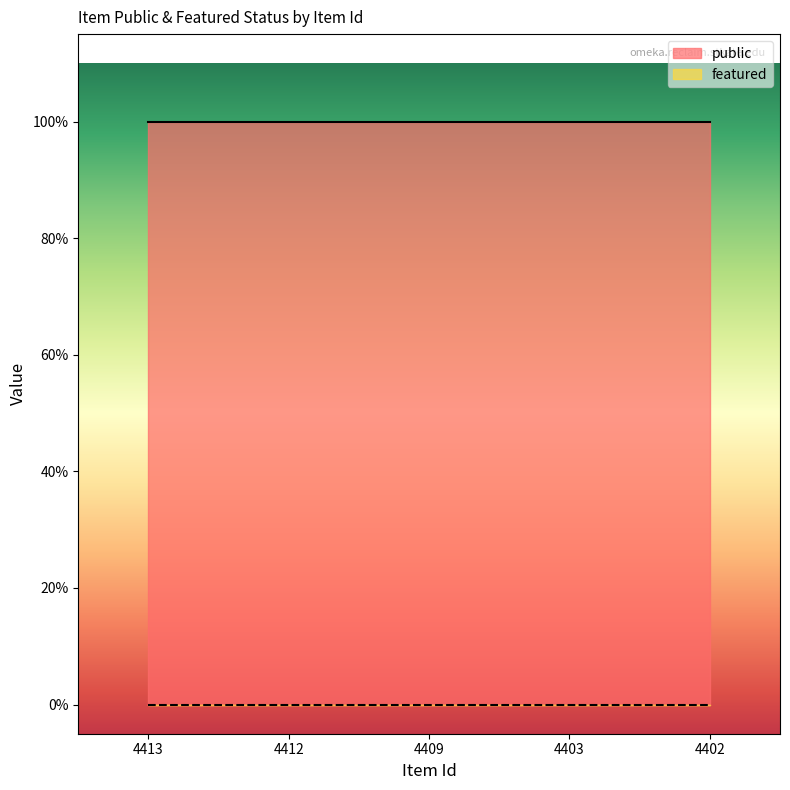

What are all the series names shown in the legend?

public, featured